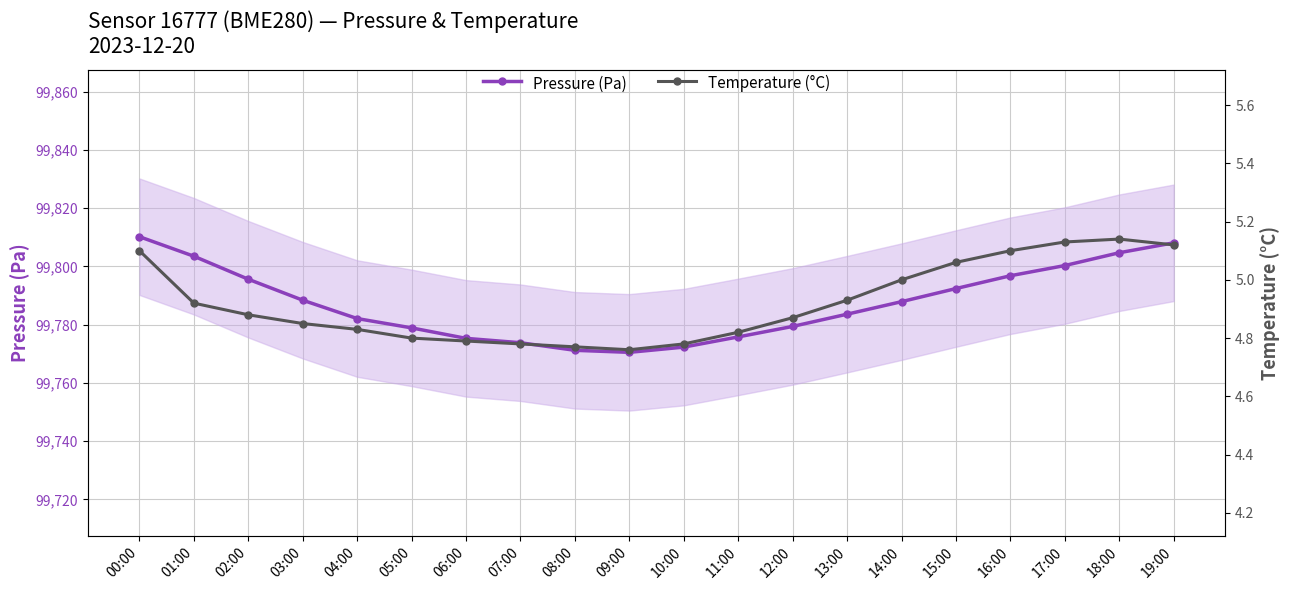

At which category does Temperature (°C) reach its first local peak?

18:00